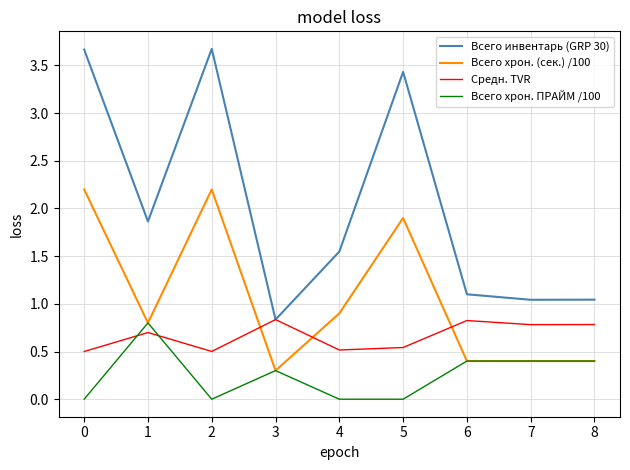

The Средн. TVR series shows 1.1 at 1. True or false?

False